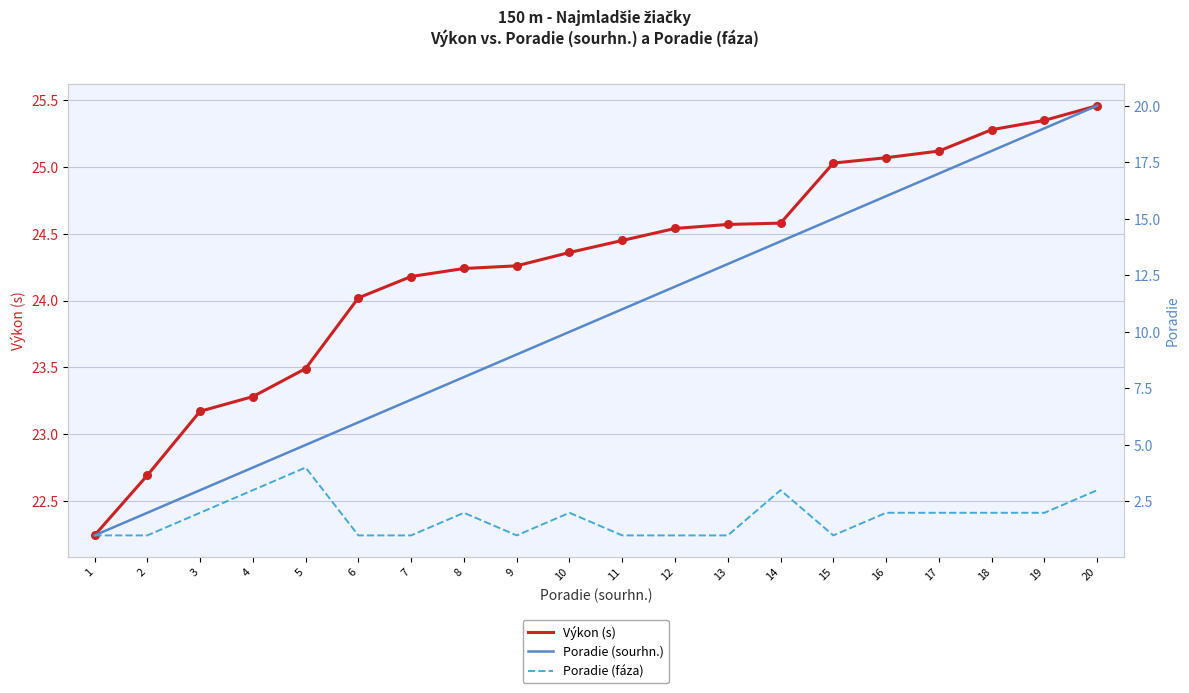

What are all the series names shown in the legend?

Výkon (s), Poradie (sourhn.), Poradie (fáza)